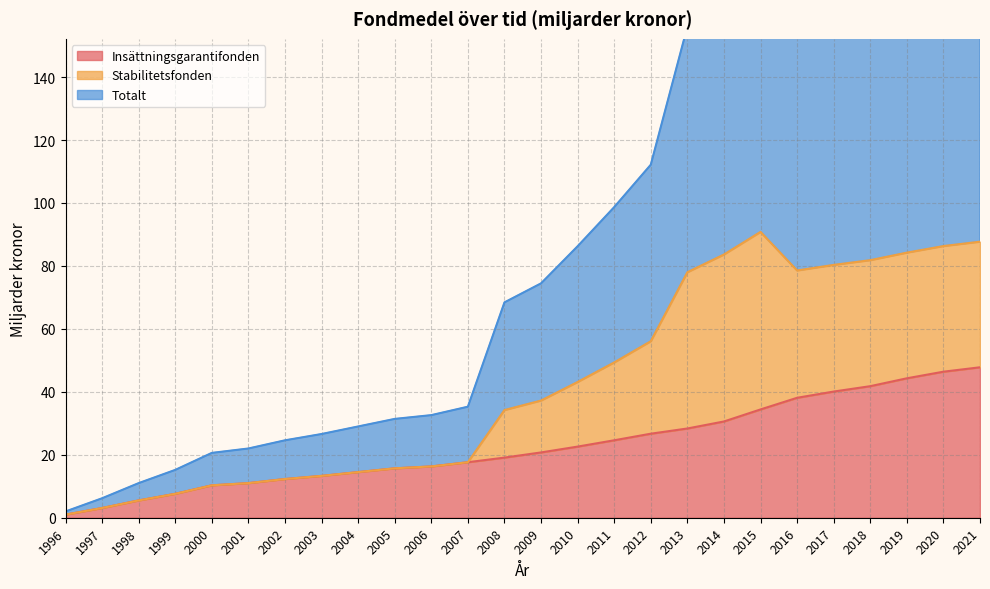

How many interior local valleys does the Totalt series have?

1